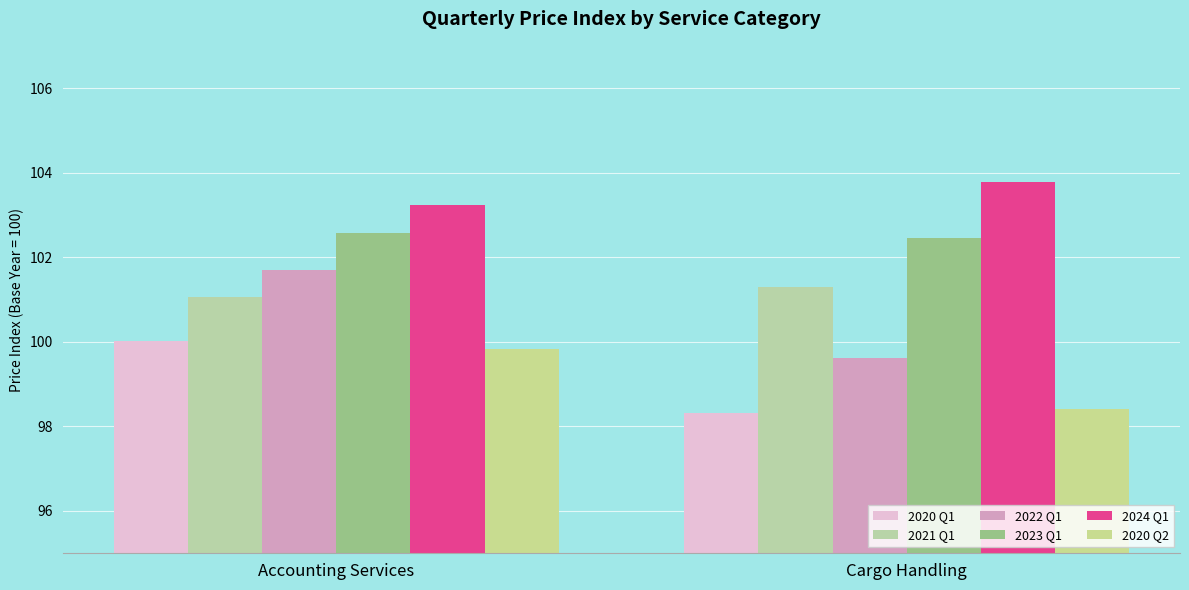

What is the difference between the maximum and minimum values in the 2020 Q2 series?

1.4